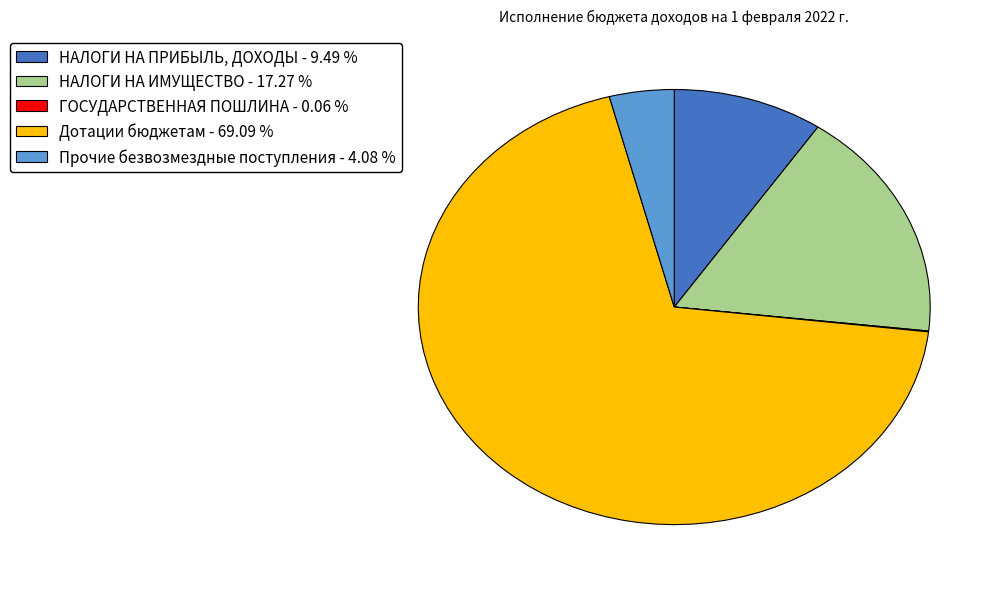

Does any single category account for the majority?

Yes